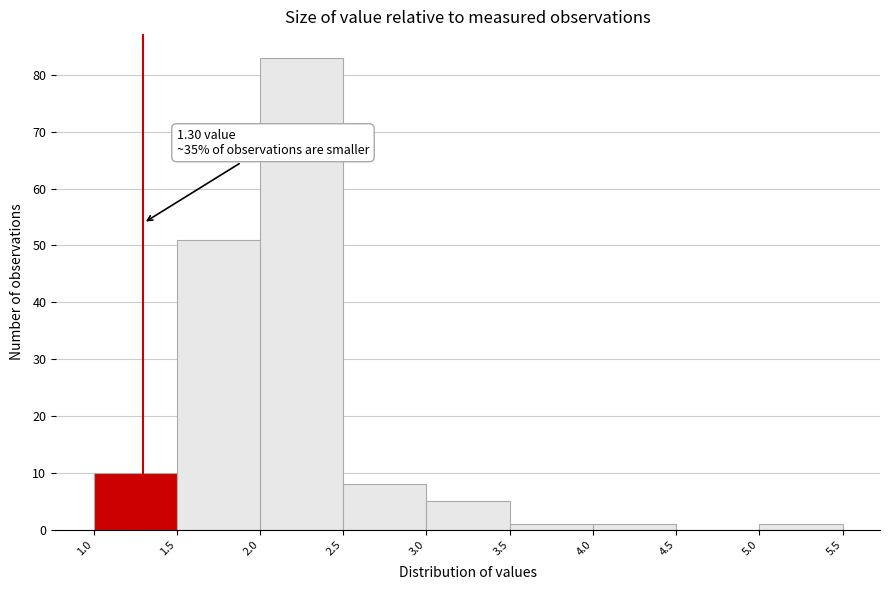

Which range on the x-axis has the tallest bar?

2.0 to 2.5